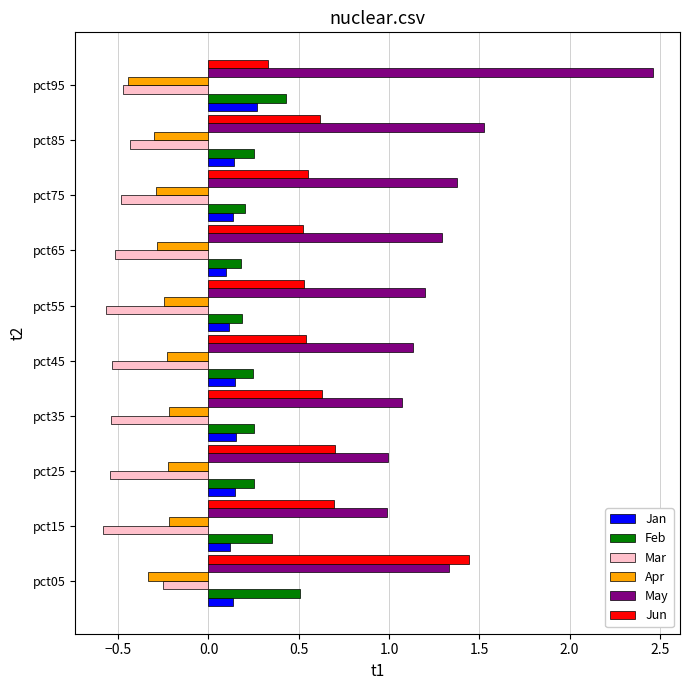

At which label does Mar reach its peak?

pct05